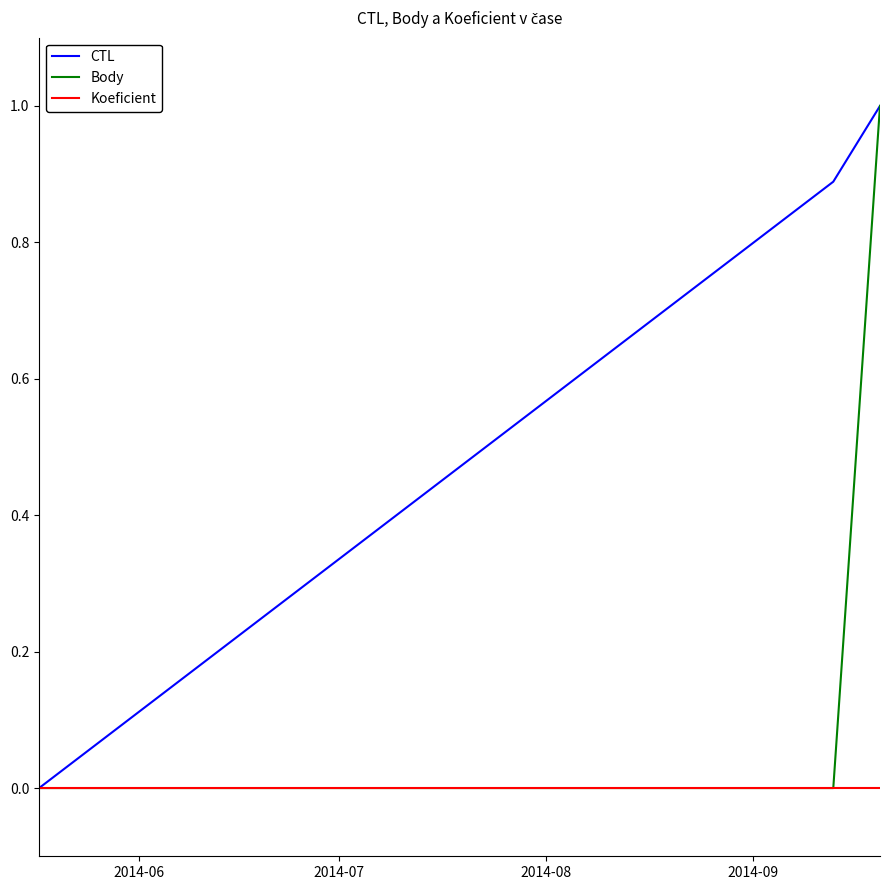

How many lines are shown in the chart?

3